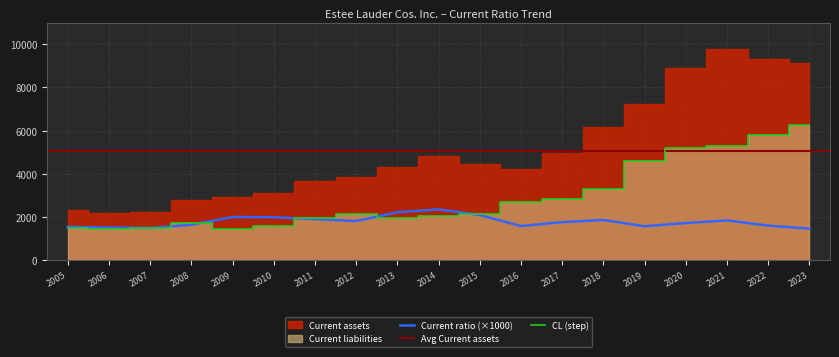

Between 2005 and 2022, which series saw the biggest shift?

Current liabilities